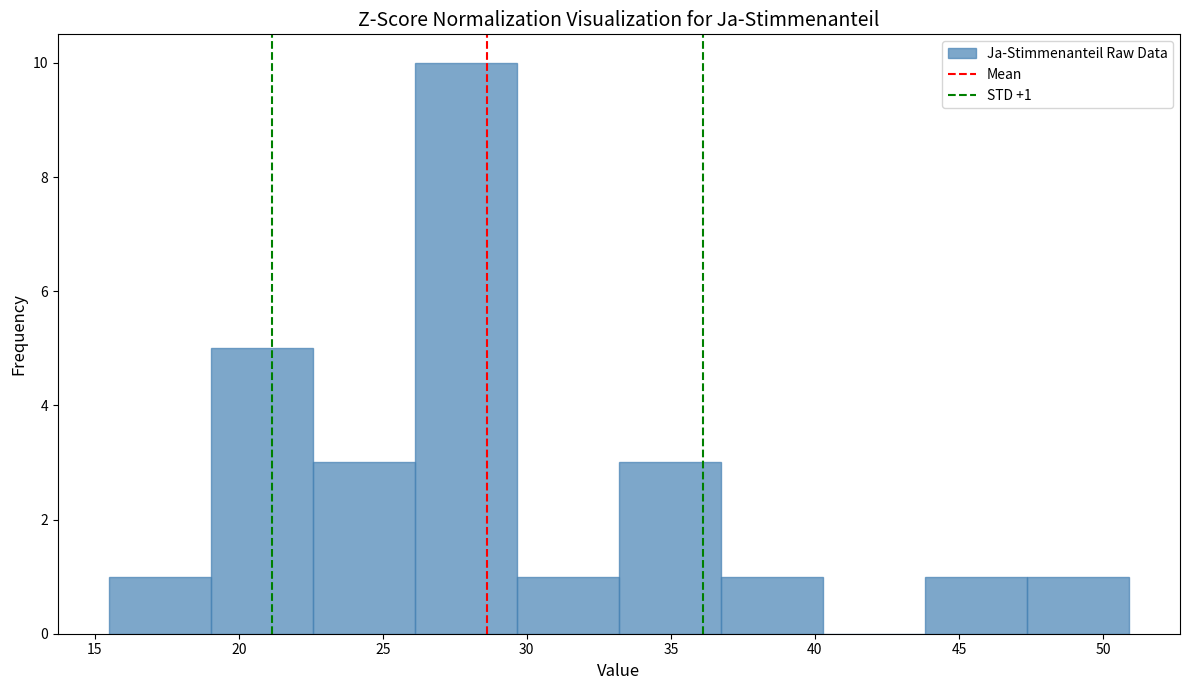

Which range on the x-axis has the tallest bar?

26.0 to 29.5